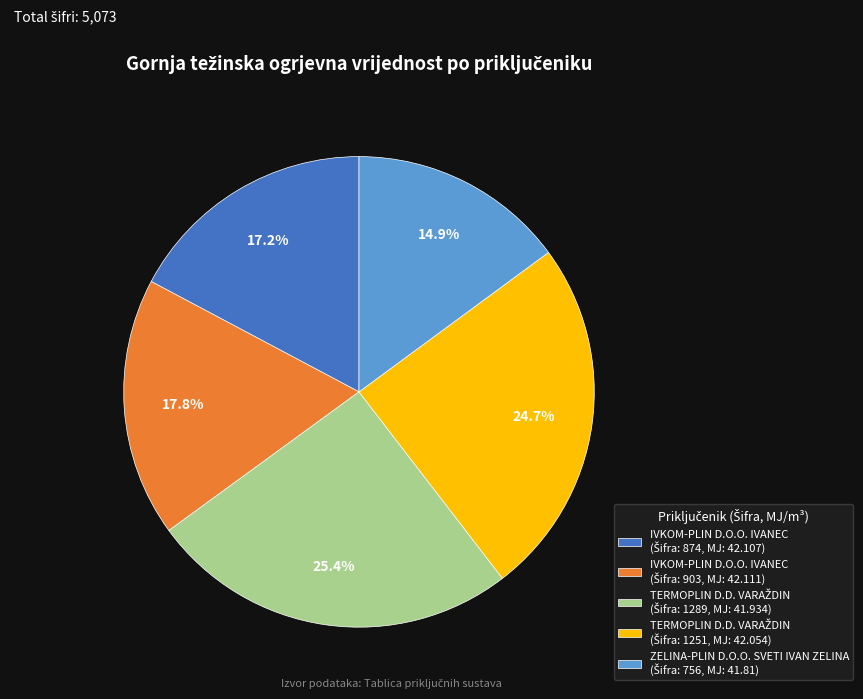

Is there a majority slice in this chart?

No